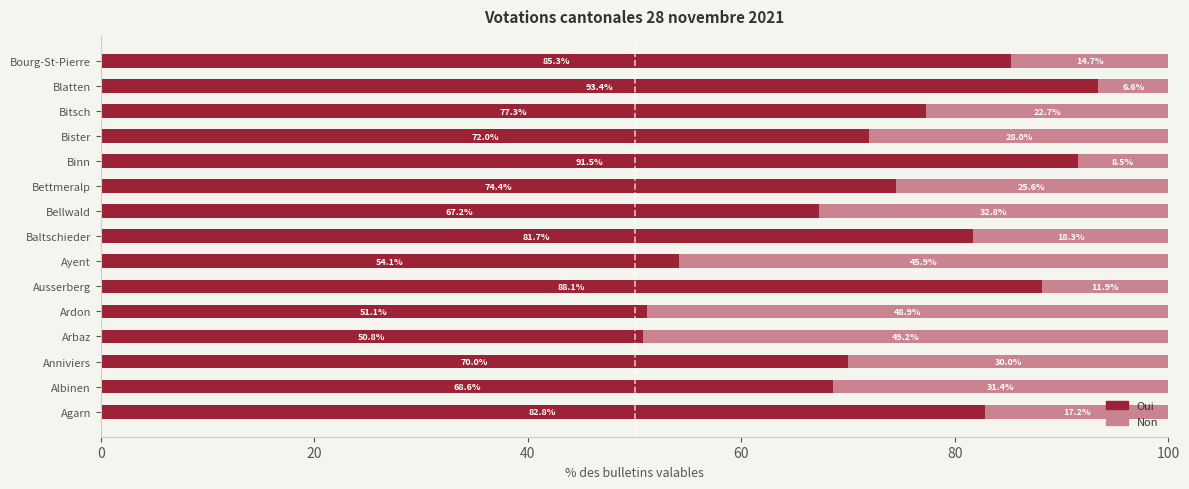

What is the difference between the maximum and minimum values in the Oui series?

42.6